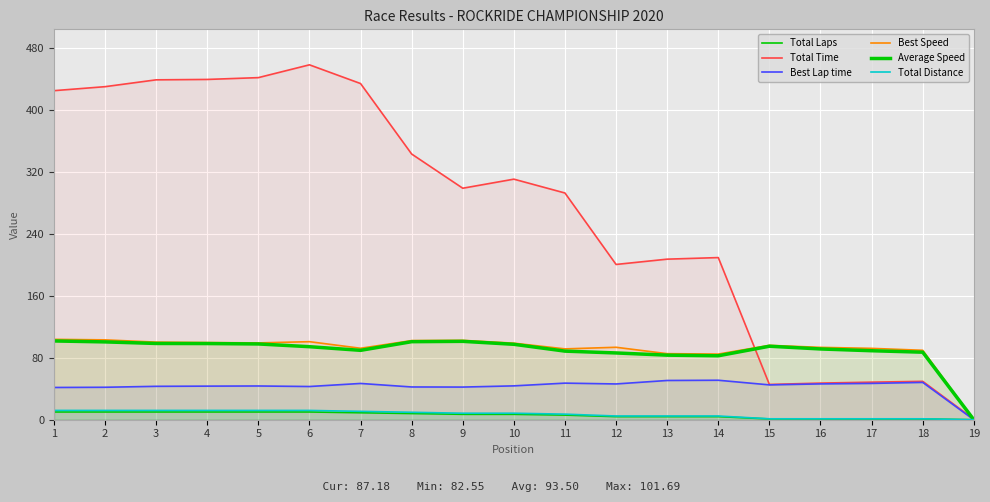

What is the value of the Best Speed point at the 16th from the left?

93.4